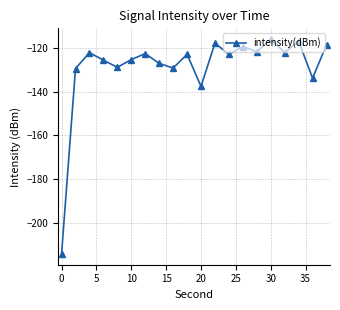

What is the maximum value shown in the chart?

-115.7